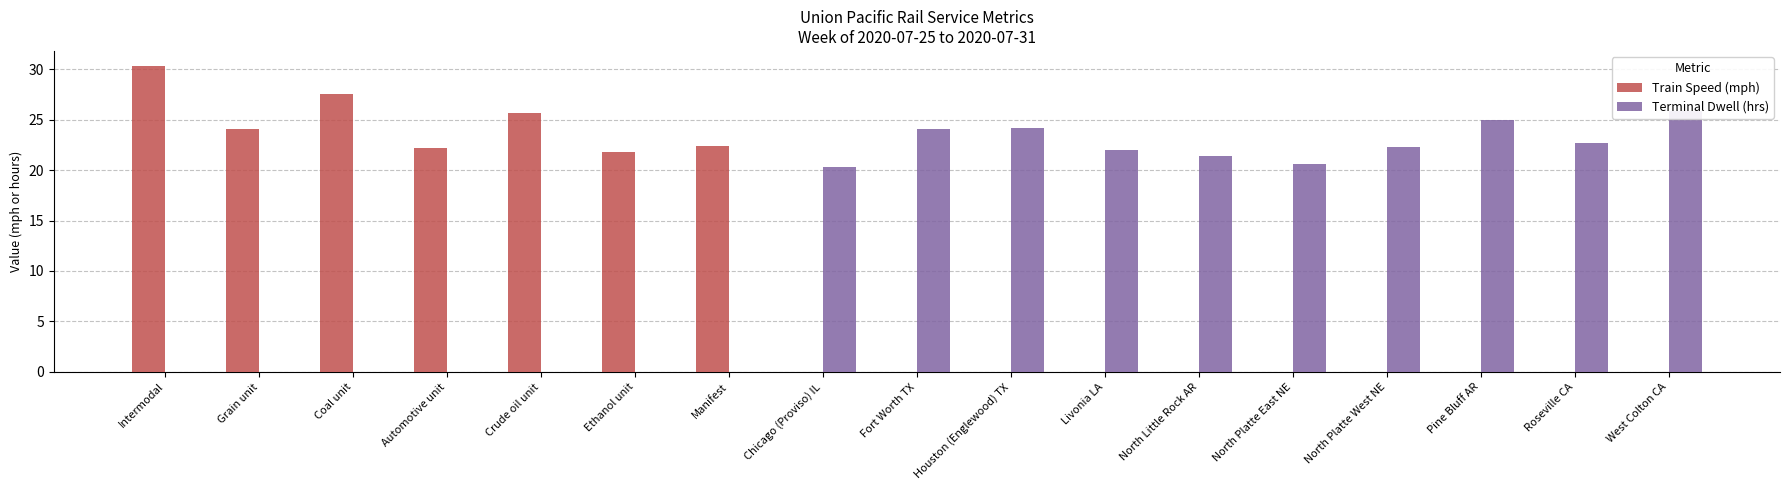

Does the chart contain any negative values?

No